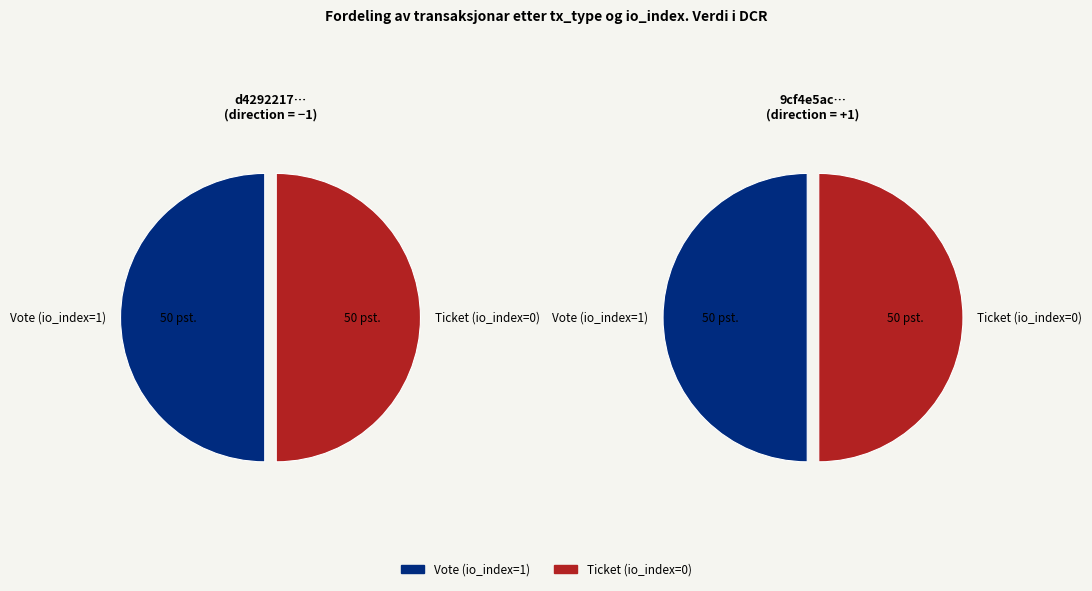

To the nearest percent, what is the combined percentage of Vote (io_index=1) and Ticket (io_index=0)?

100%